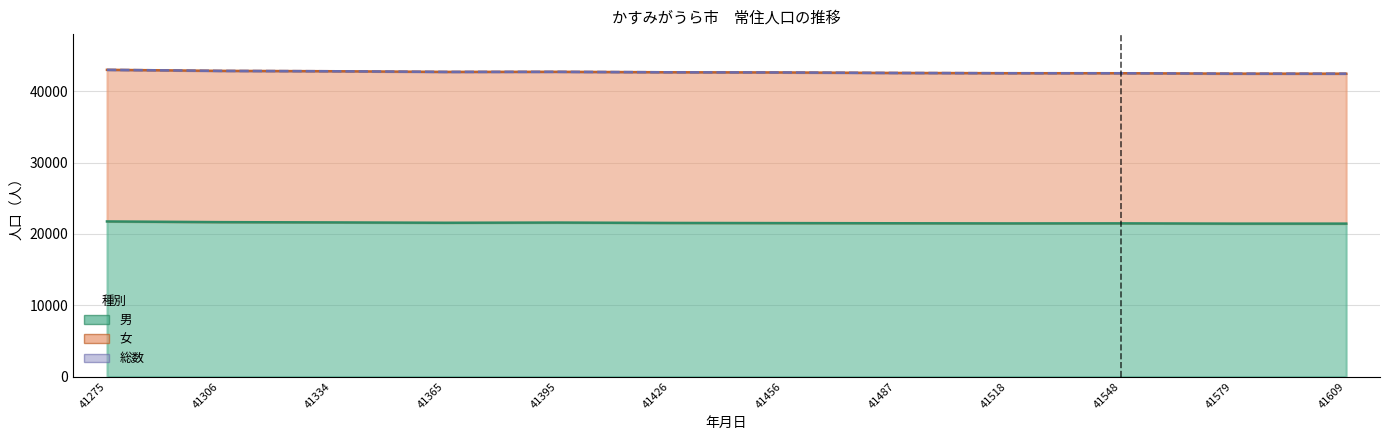

True or false: 男 and 総数 cross at least once.

False